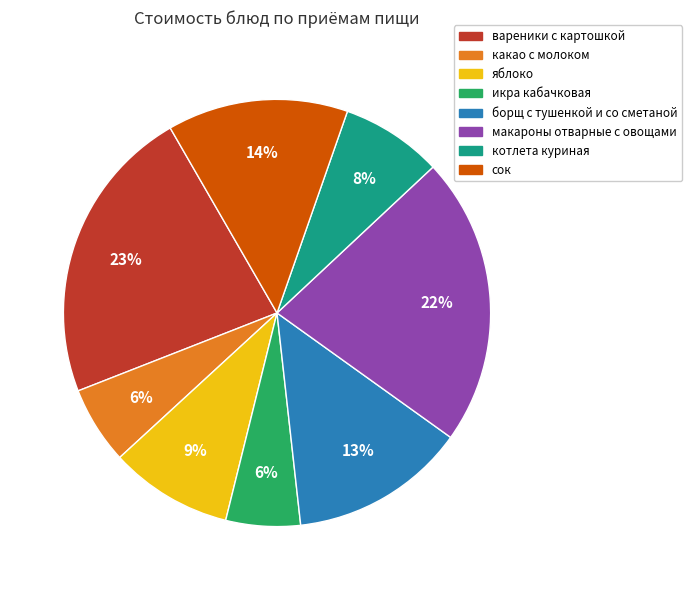

What percentage is the сок slice, to the nearest percent?

14%